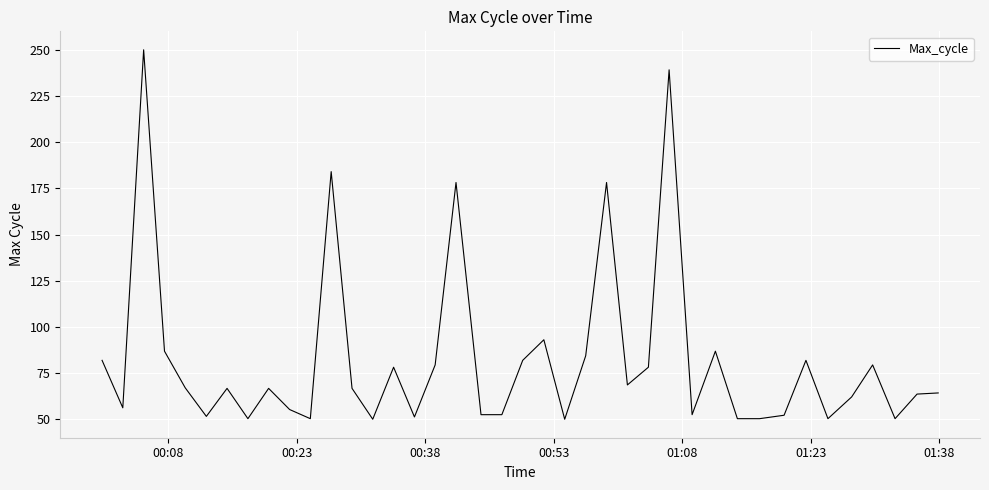

What is the minimum value shown in the chart?

50.0